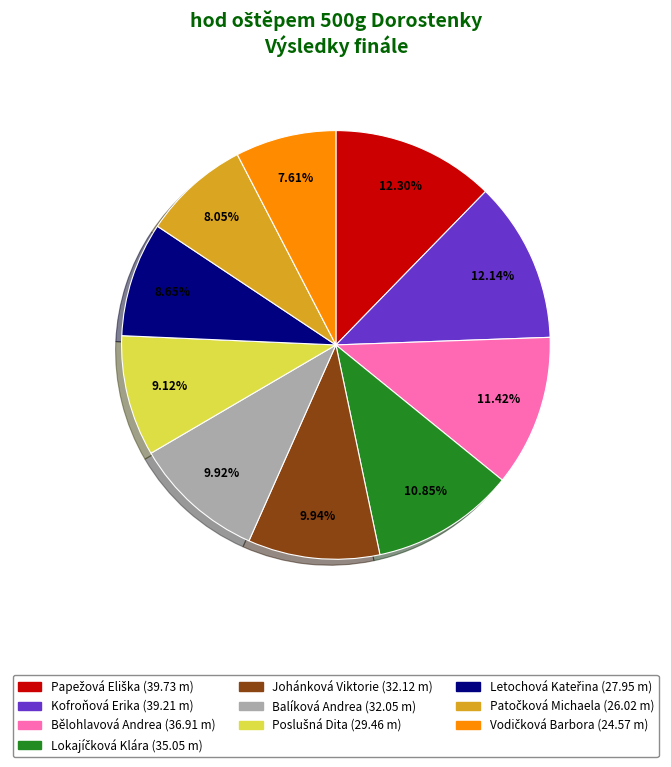

How many slices are in this pie chart?

10